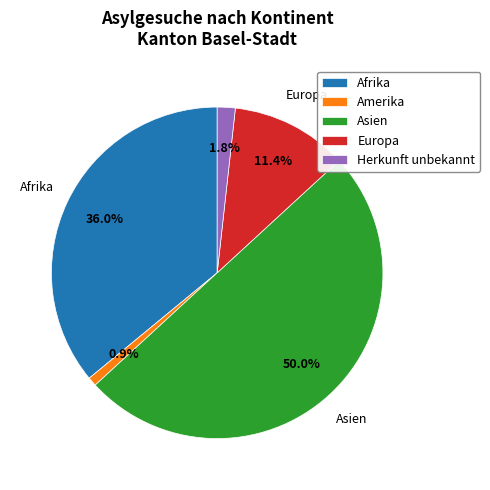

To the nearest percent, what is the combined percentage of Herkunft unbekannt and Afrika?

38%